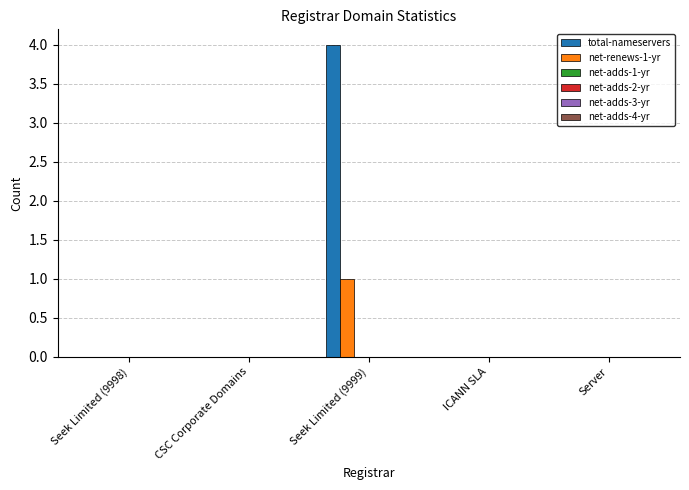

How many distinct data groups are displayed?

2